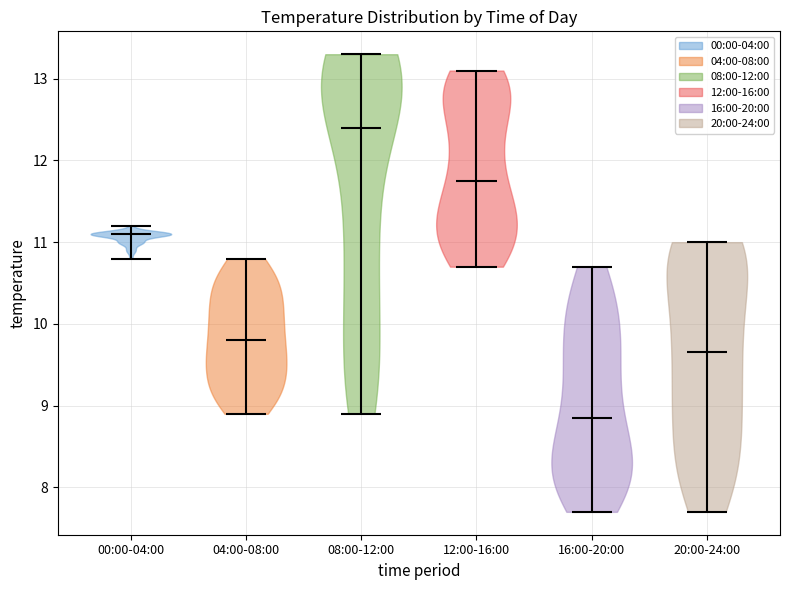

What is the highest point the violin for 16:00-20:00 reaches on the y-axis? The values are not printed on the chart, so give them approximately, as read against the axis.

10.7